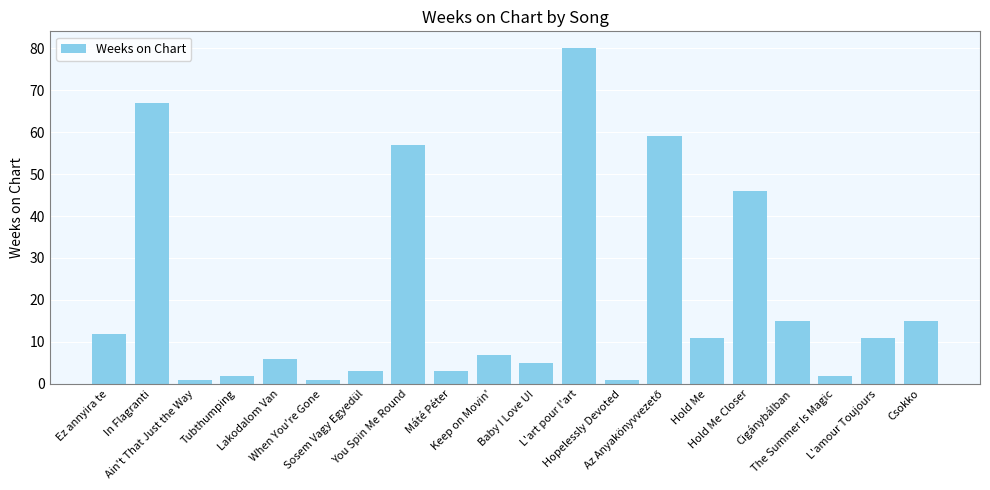

What position from the right is Tubthumping?

17